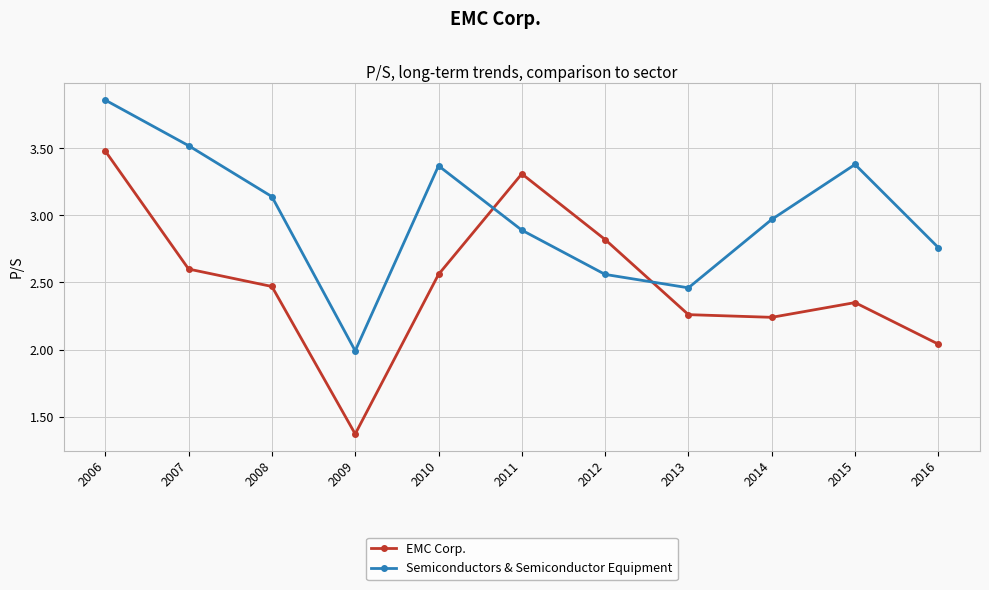

Which series ends up on top after the final intersection of EMC Corp. and Semiconductors & Semiconductor Equipment?

Semiconductors & Semiconductor Equipment